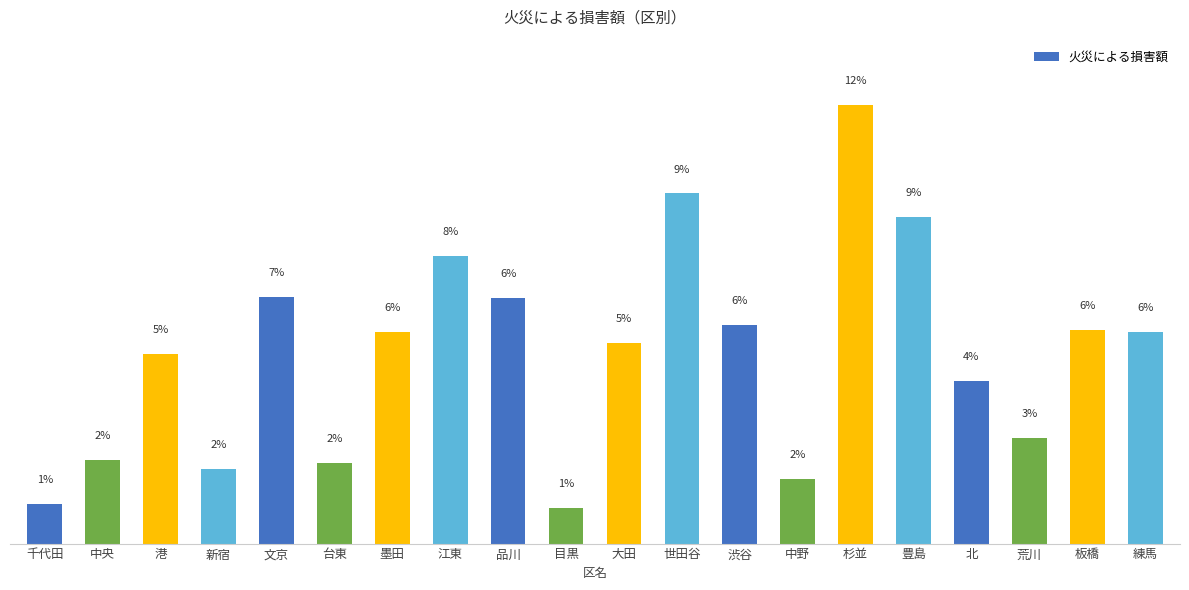

Are the bars horizontal?

No